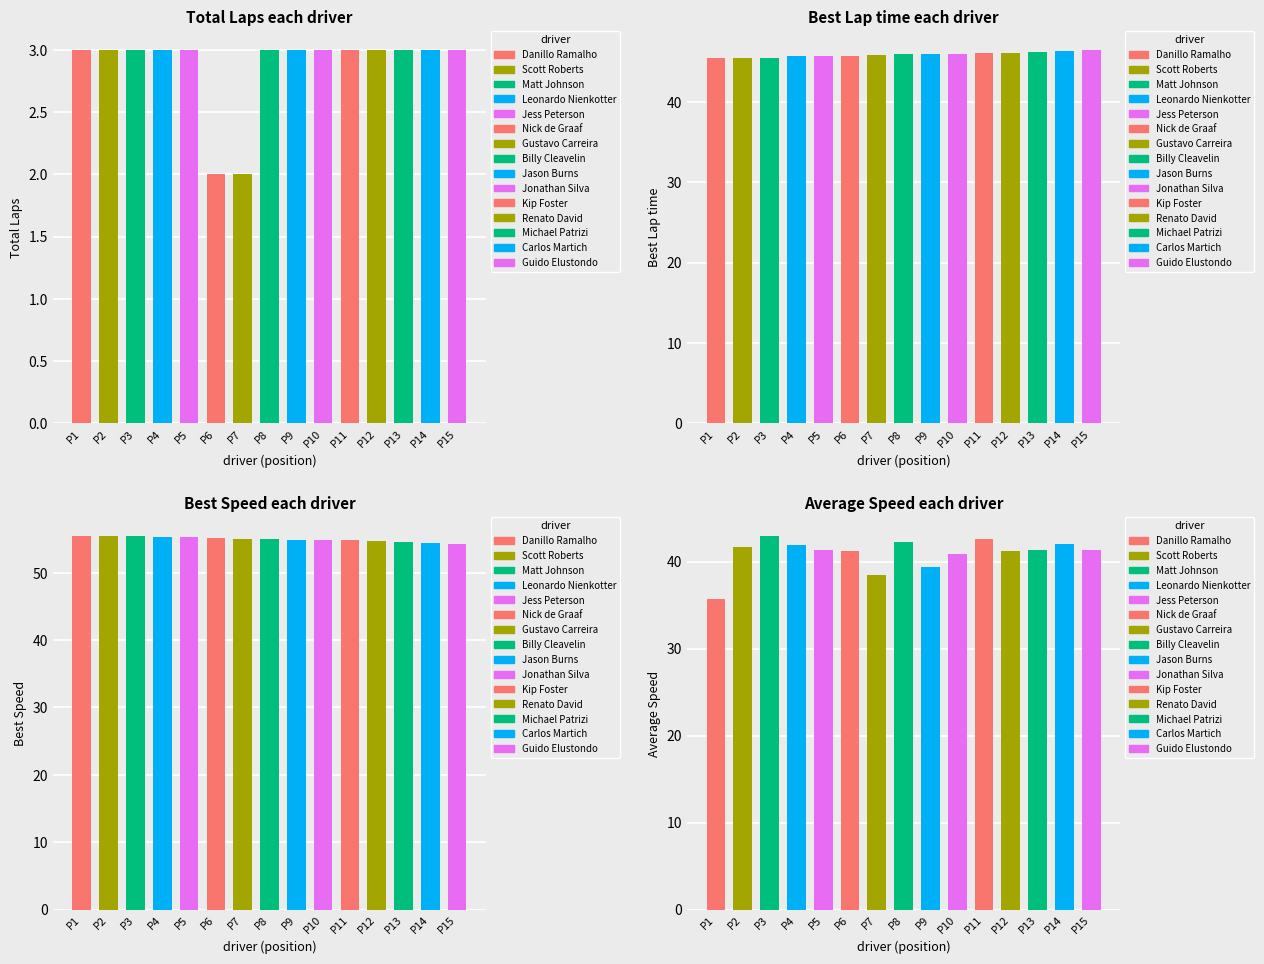

Reading left to right, what are all the values shown in this chart?

Total Laps: 3.0	3.0	3.0	3.0	3.0	2.0	2.0	3.0	3.0	3.0	3.0	3.0	3.0	3.0	3.0
Best Lap time: 45.4	45.5	45.5	45.6	45.6	45.7	45.8	45.9	45.9	46.0	46.0	46.1	46.2	46.3	46.5
Best Speed: 55.5	55.4	55.4	55.2	55.2	55.2	55.0	54.9	54.9	54.8	54.8	54.7	54.5	54.4	54.2
Average Speed: 35.7	41.7	43.0	42.0	41.4	41.2	38.5	42.3	39.3	40.9	42.6	41.2	41.3	42.1	41.4